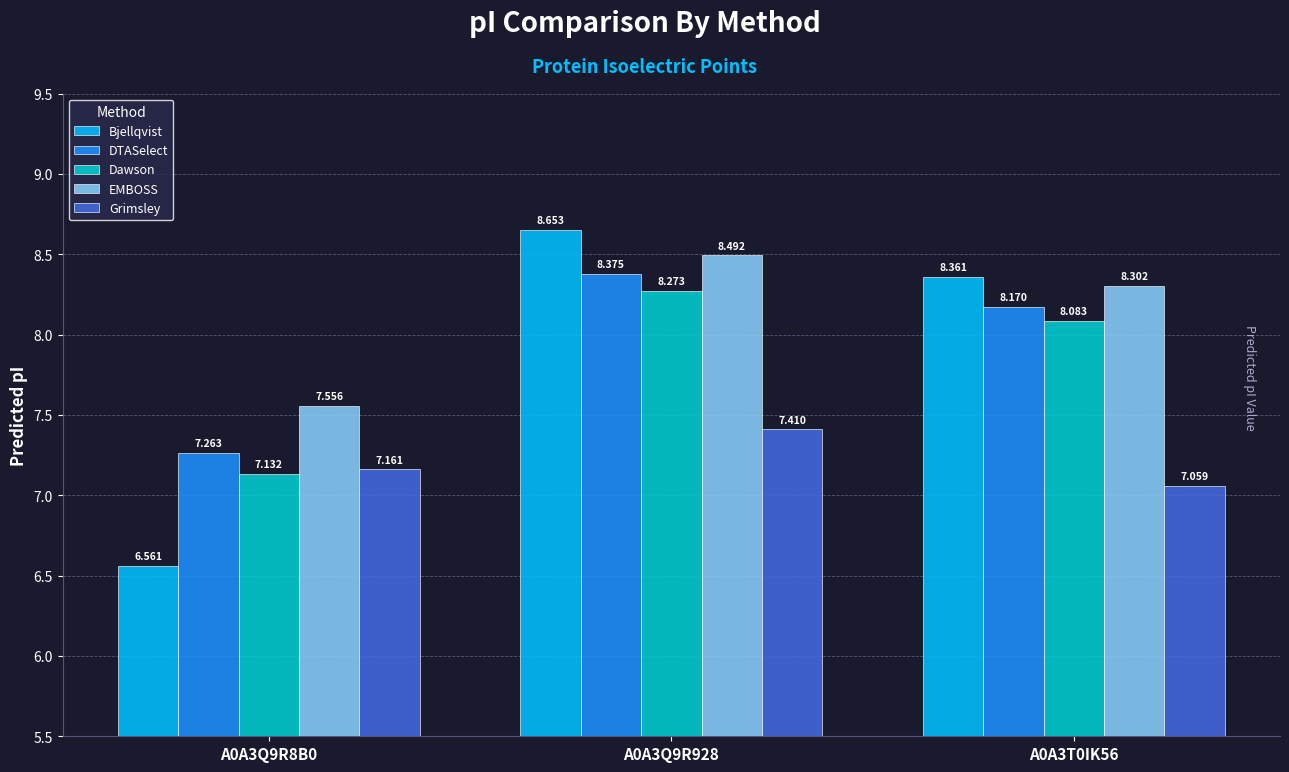

The Dawson series shows 8.3 at A0A3Q9R928. True or false?

True